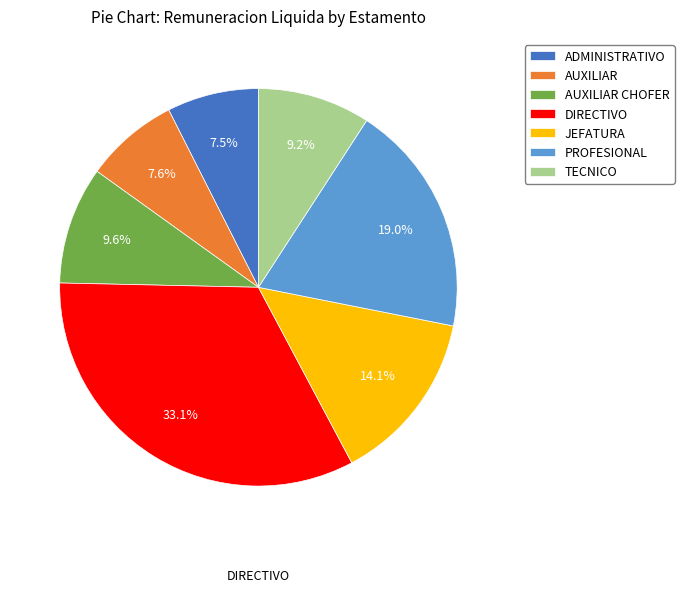

True or false: ADMINISTRATIVO accounts for 14% of the total.

False